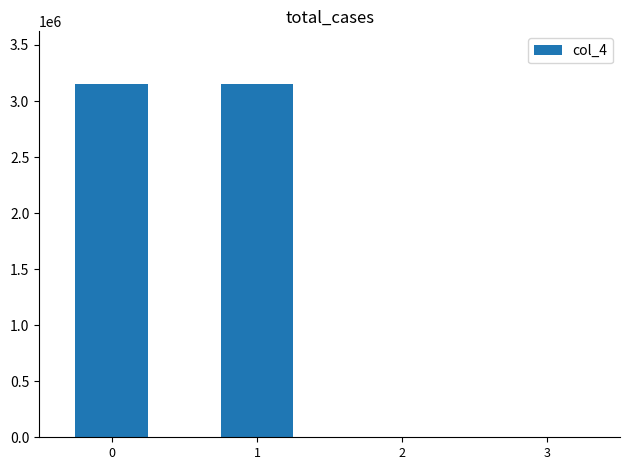

What is the sum of all values?

6307188